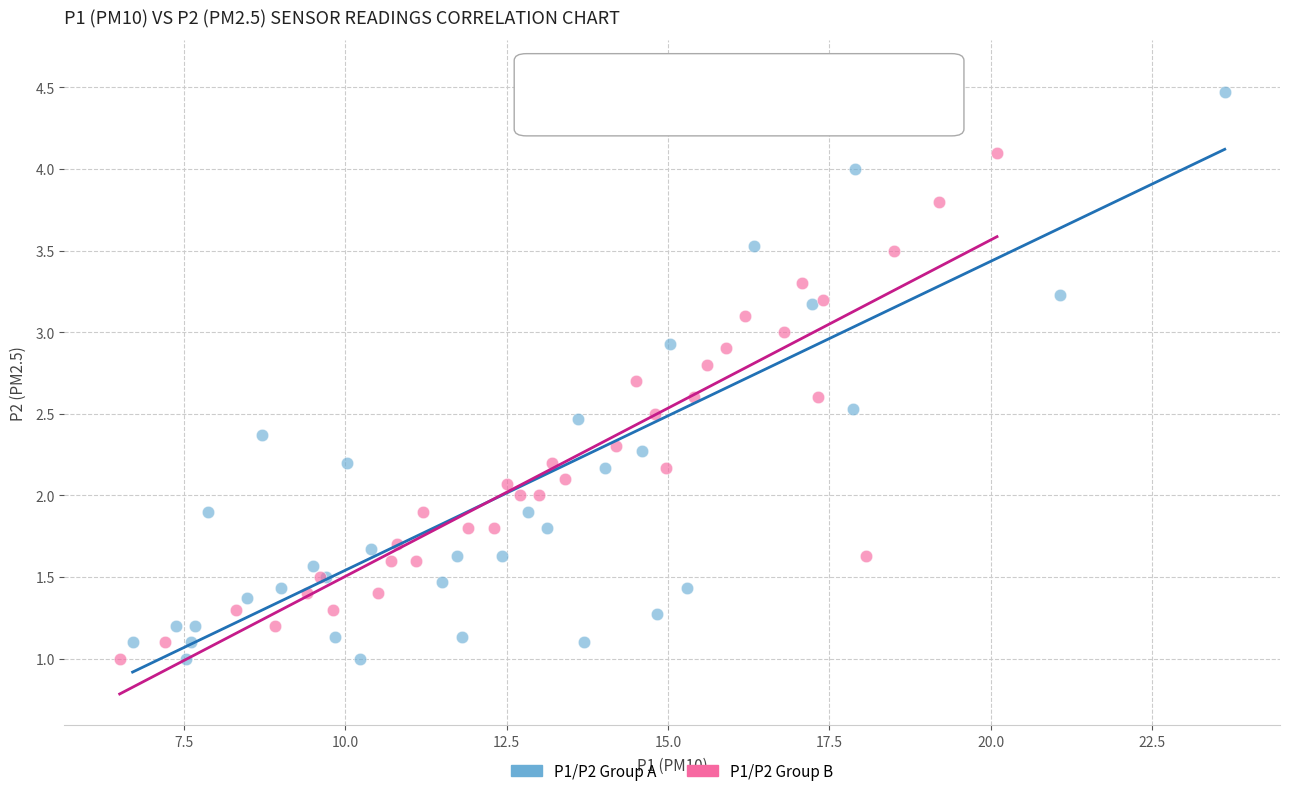

What are all the series names shown in the legend?

P1/P2 Group A, P1/P2 Group B